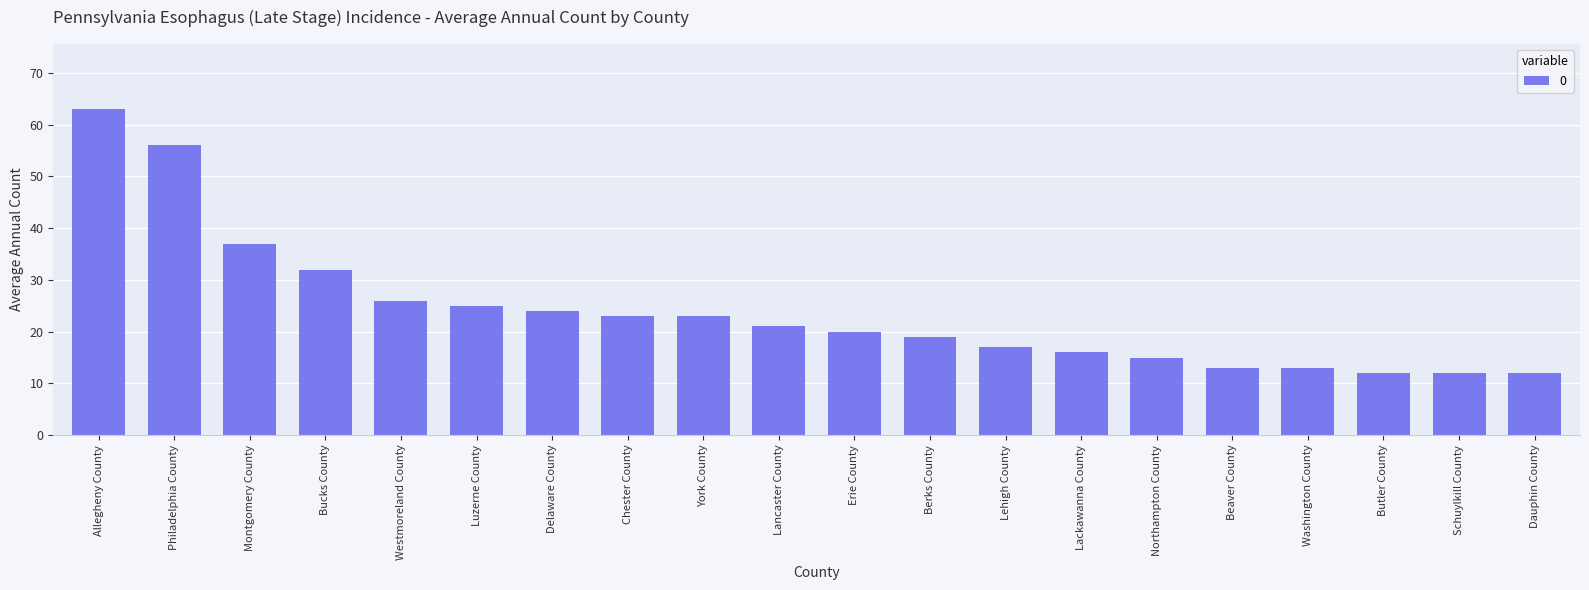

What is the value of the 16th bar from the left?

13